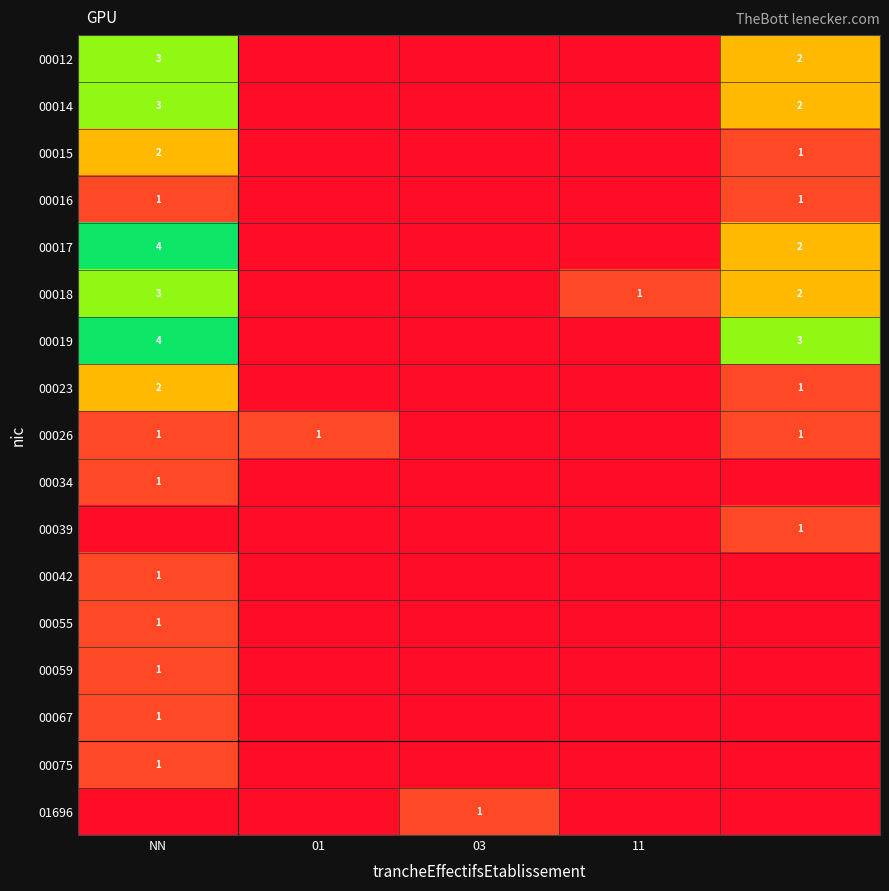

What is the difference between the highest and lowest values at 03?

1